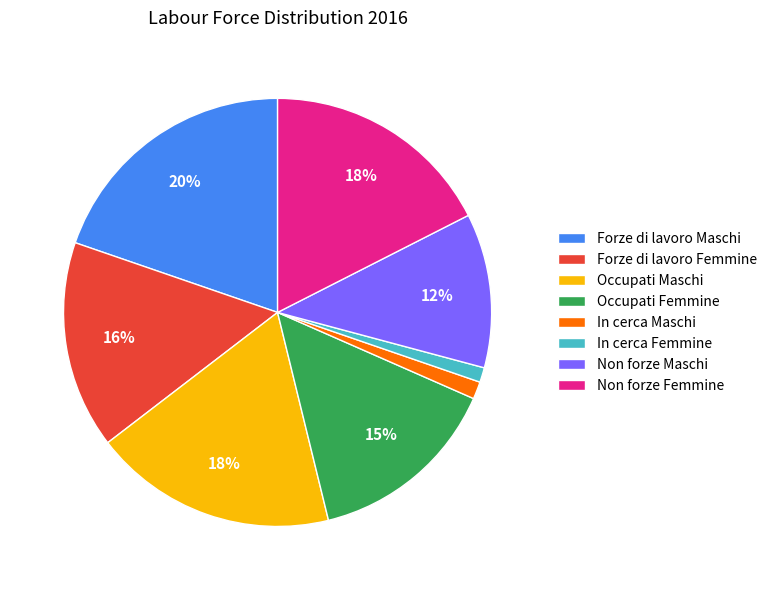

What is the ratio of the value at Non forze Maschi to the value at Forze di lavoro Maschi?

0.6